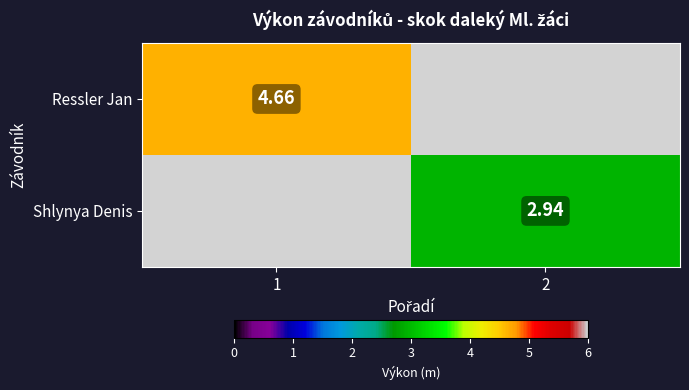

Read the Ressler Jan value at 1.

4.7